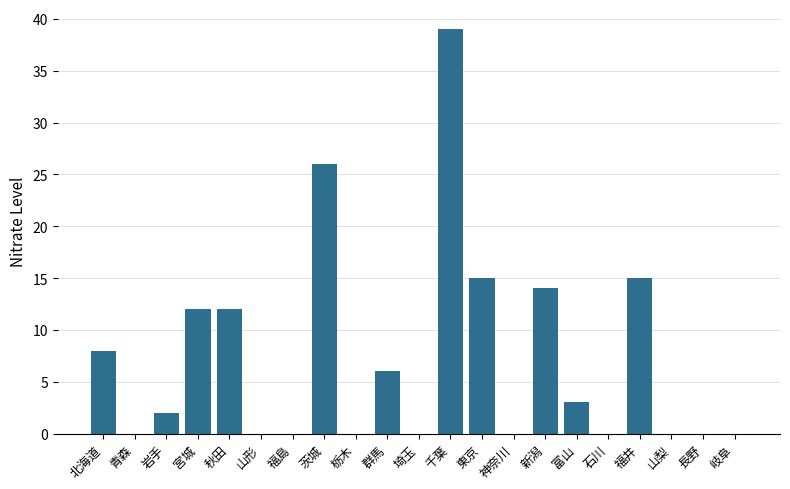

Between 山梨 and 秋田, which is larger?

秋田